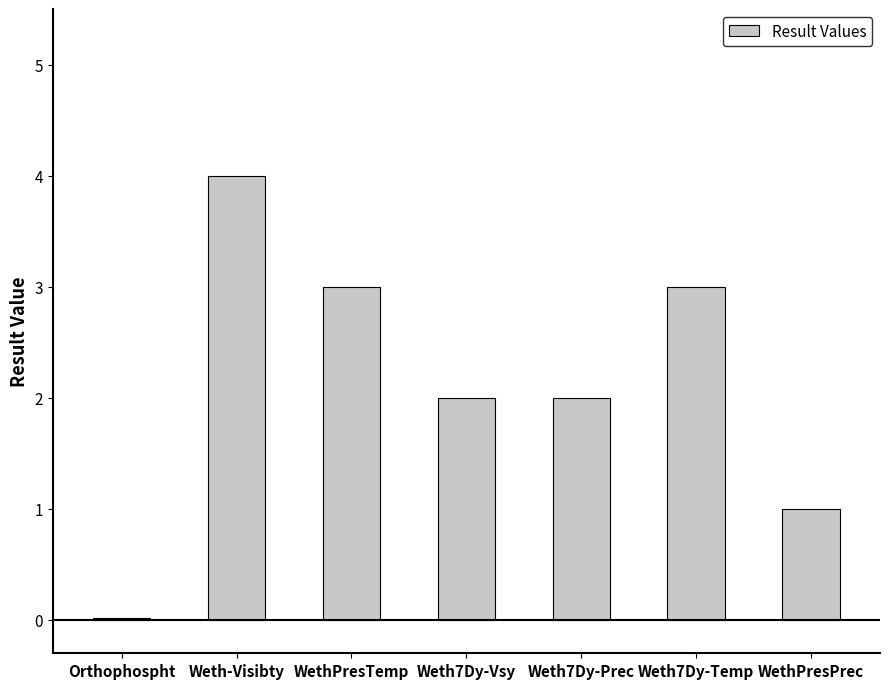

What is the difference between the maximum and second lowest values?

3.0